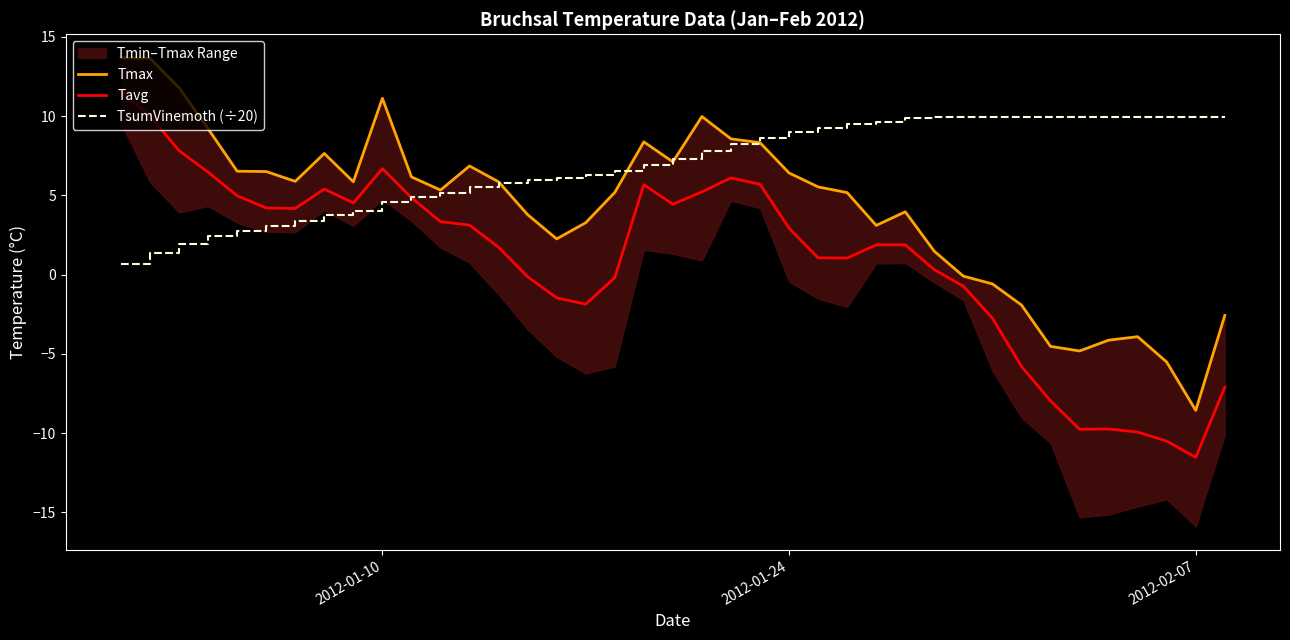

What is the highest value of the TsumVinemoth (÷20) series?

9.9